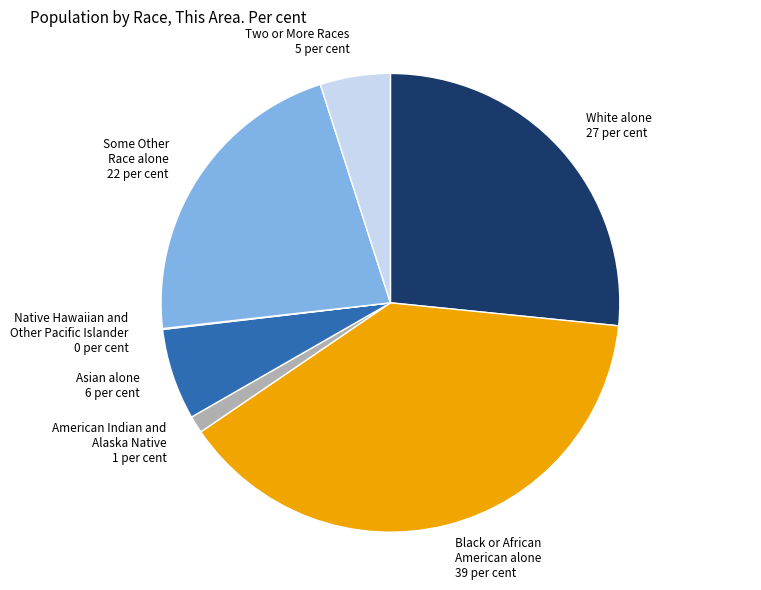

Which slice is the largest?

Black or African American alone